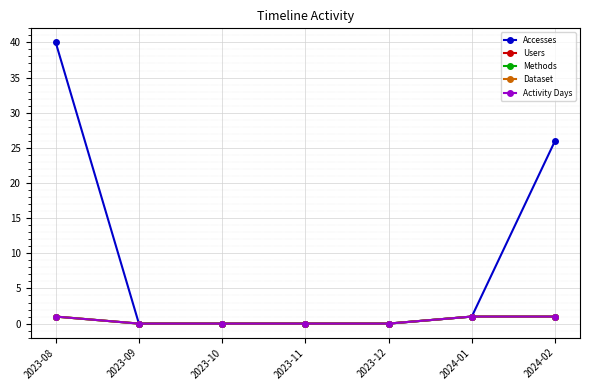

Does the chart have visible grid lines?

Yes